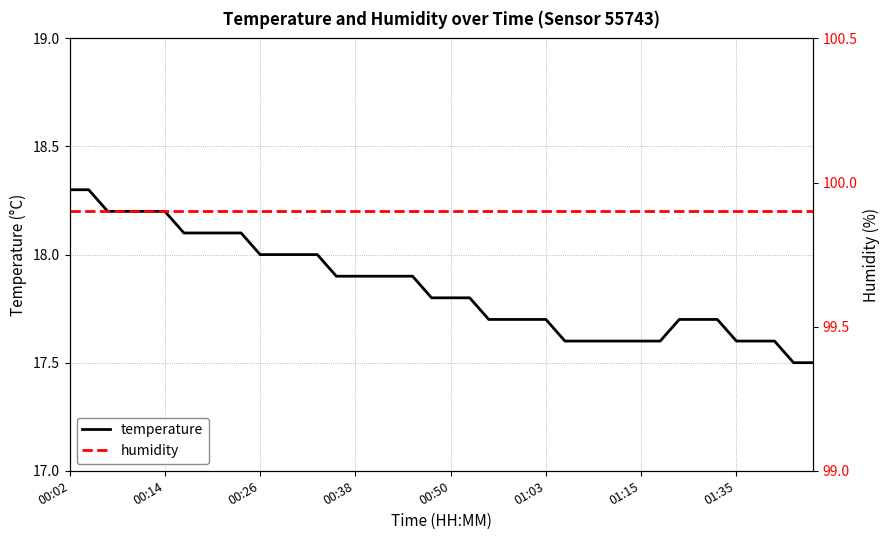

Rank the series by their maximum value, from highest to lowest.

humidity, temperature